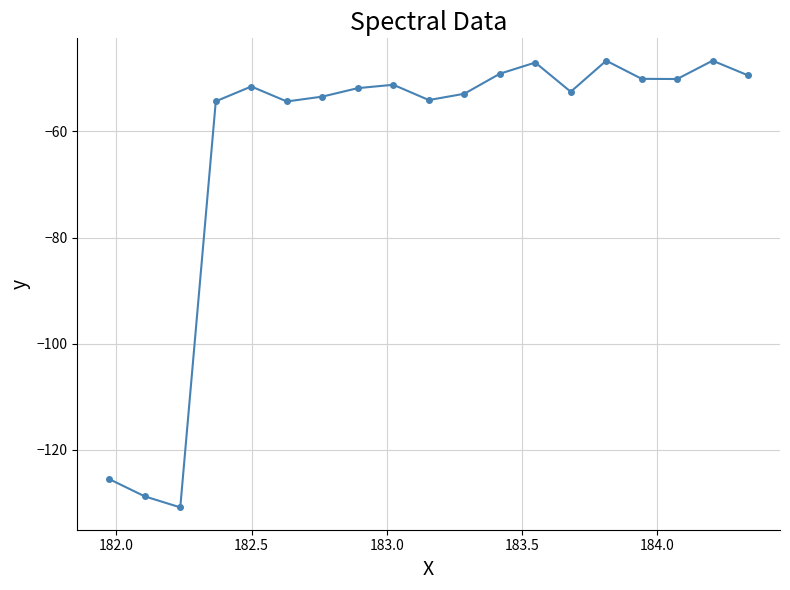

What is the maximum value shown in the chart?

-46.7